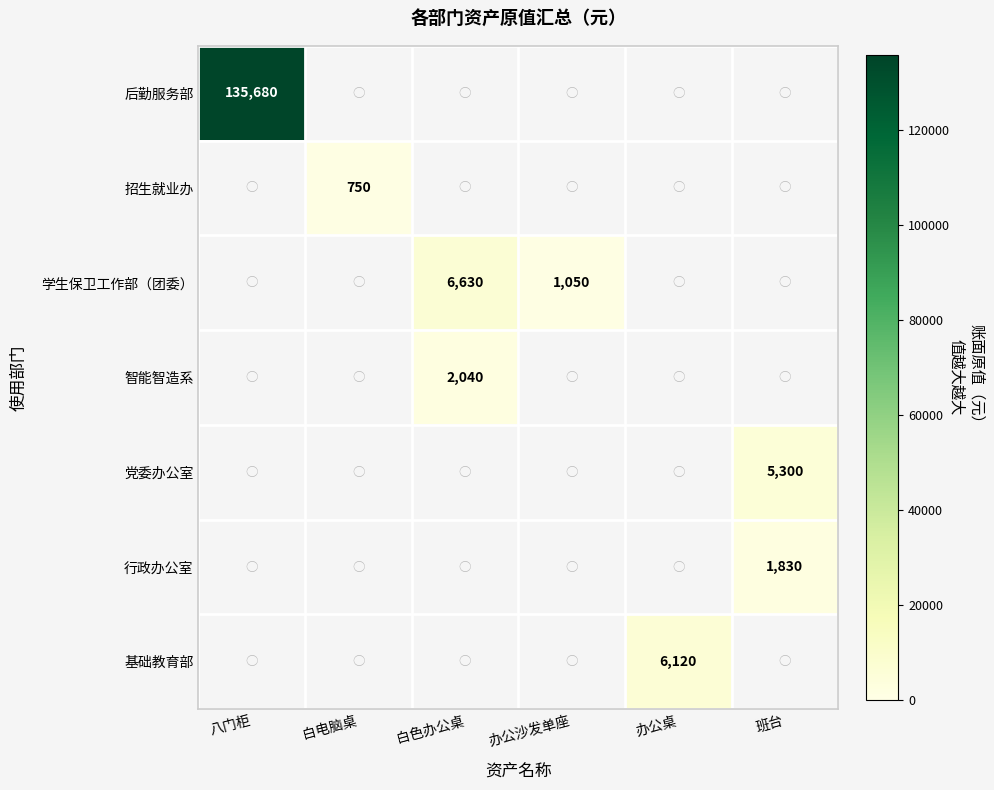

What is the total value across all series at 八门柜?

135680